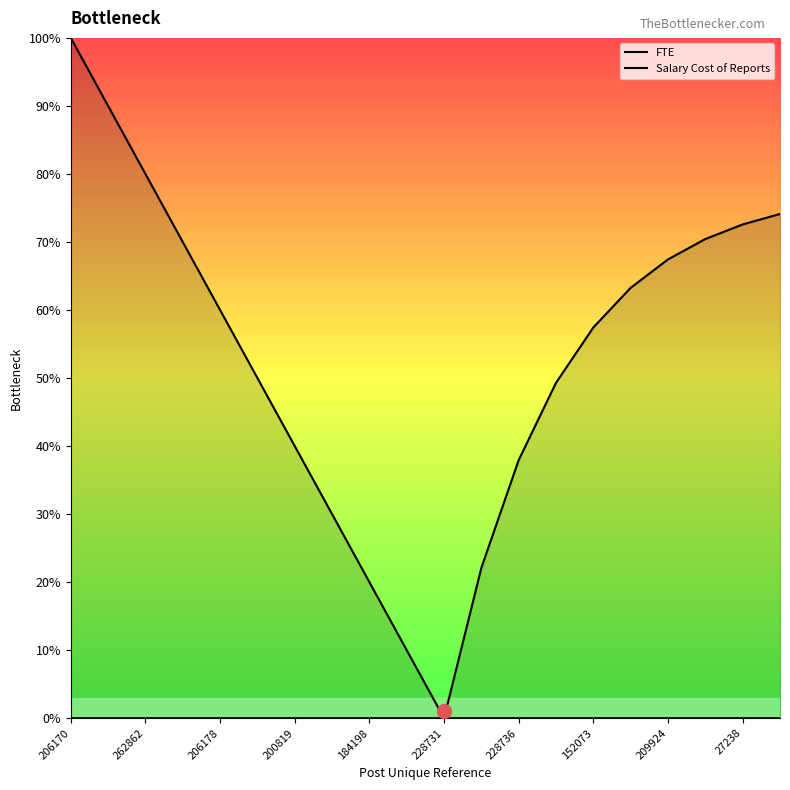

Does the chart display data point markers on the line(s)?

No